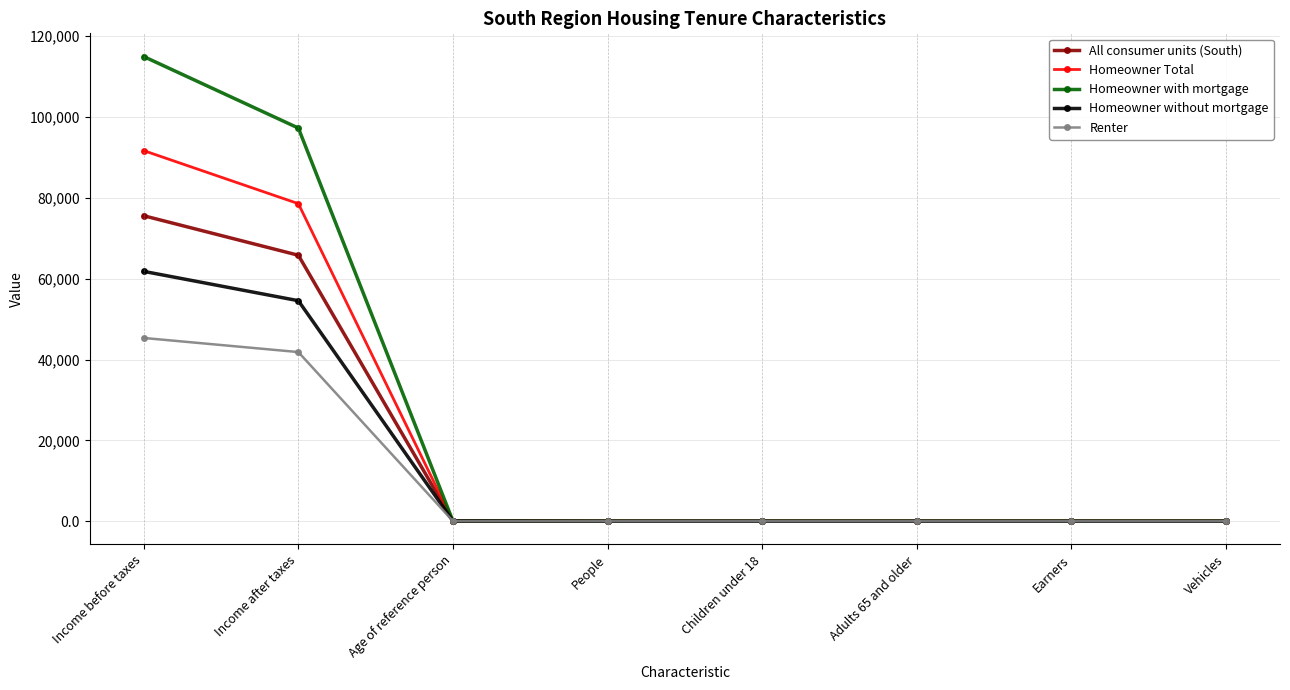

True or false: Homeowner without mortgage has more than 2 interior local peaks.

False